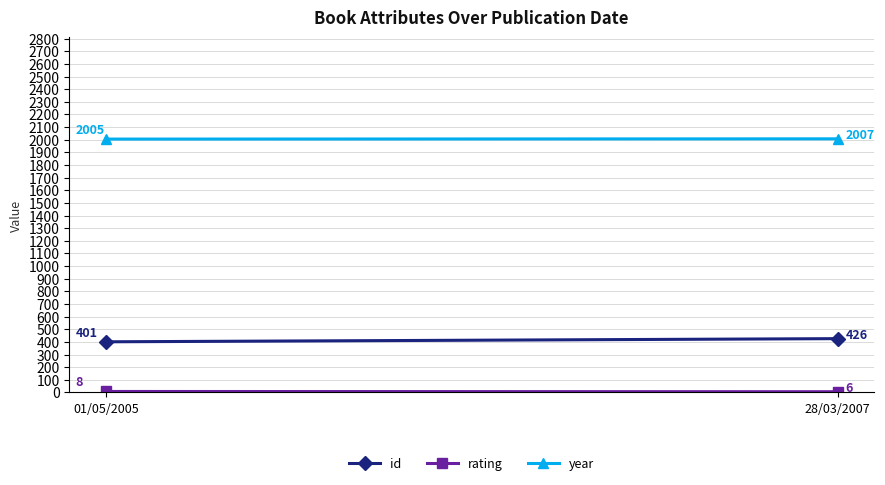

What is the label of the 1st point from the left?

01/05/2005